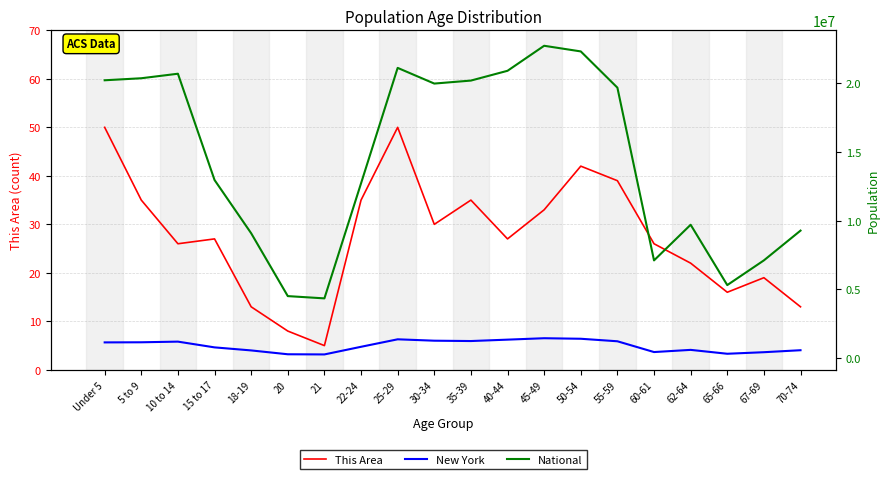

True or false: This Area and New York intersect in this chart.

False